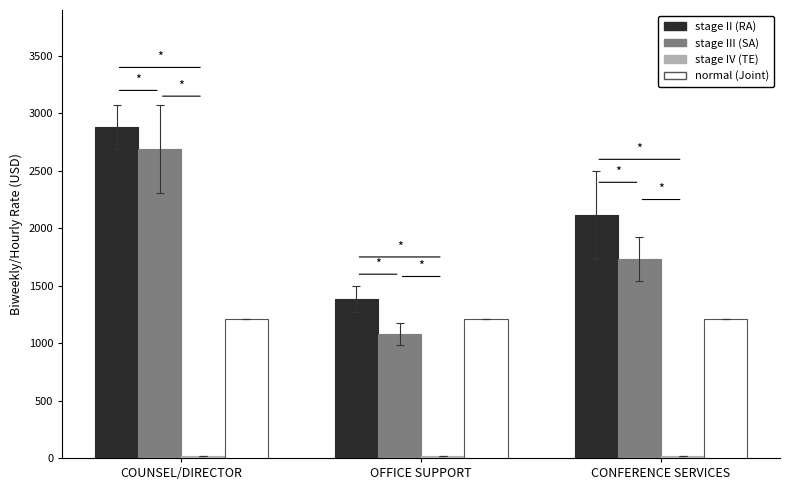

How many data points in stage II (RA) are above 2115?

2